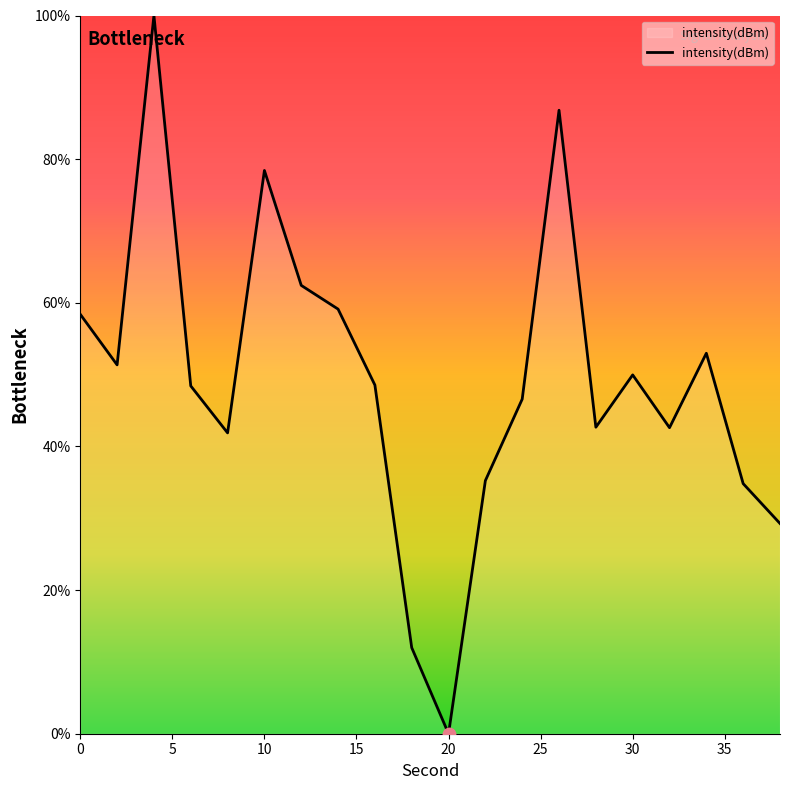

What is the maximum value shown in the chart?

100.0